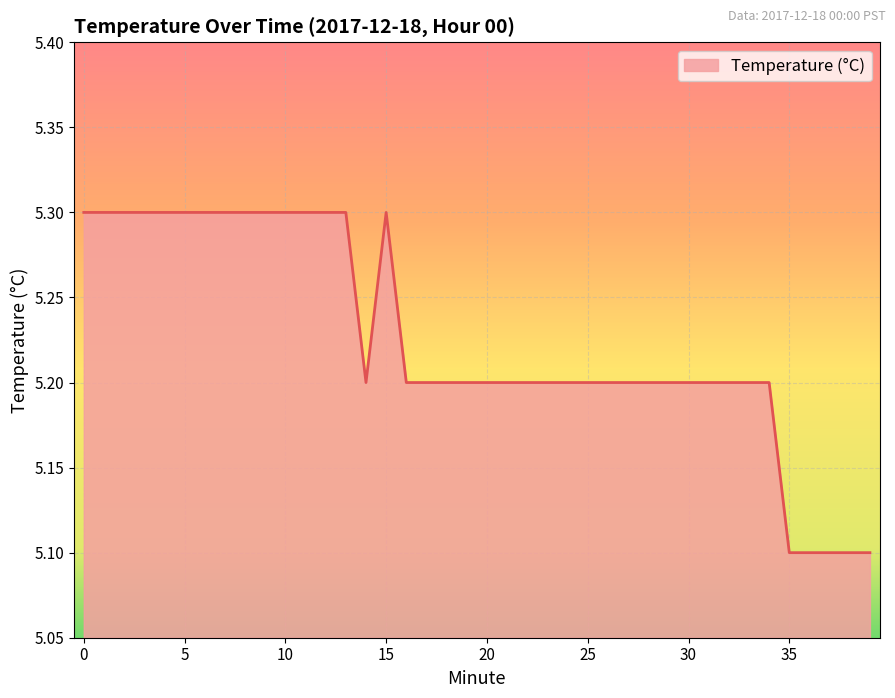

How many values are between 5 and 6?

40